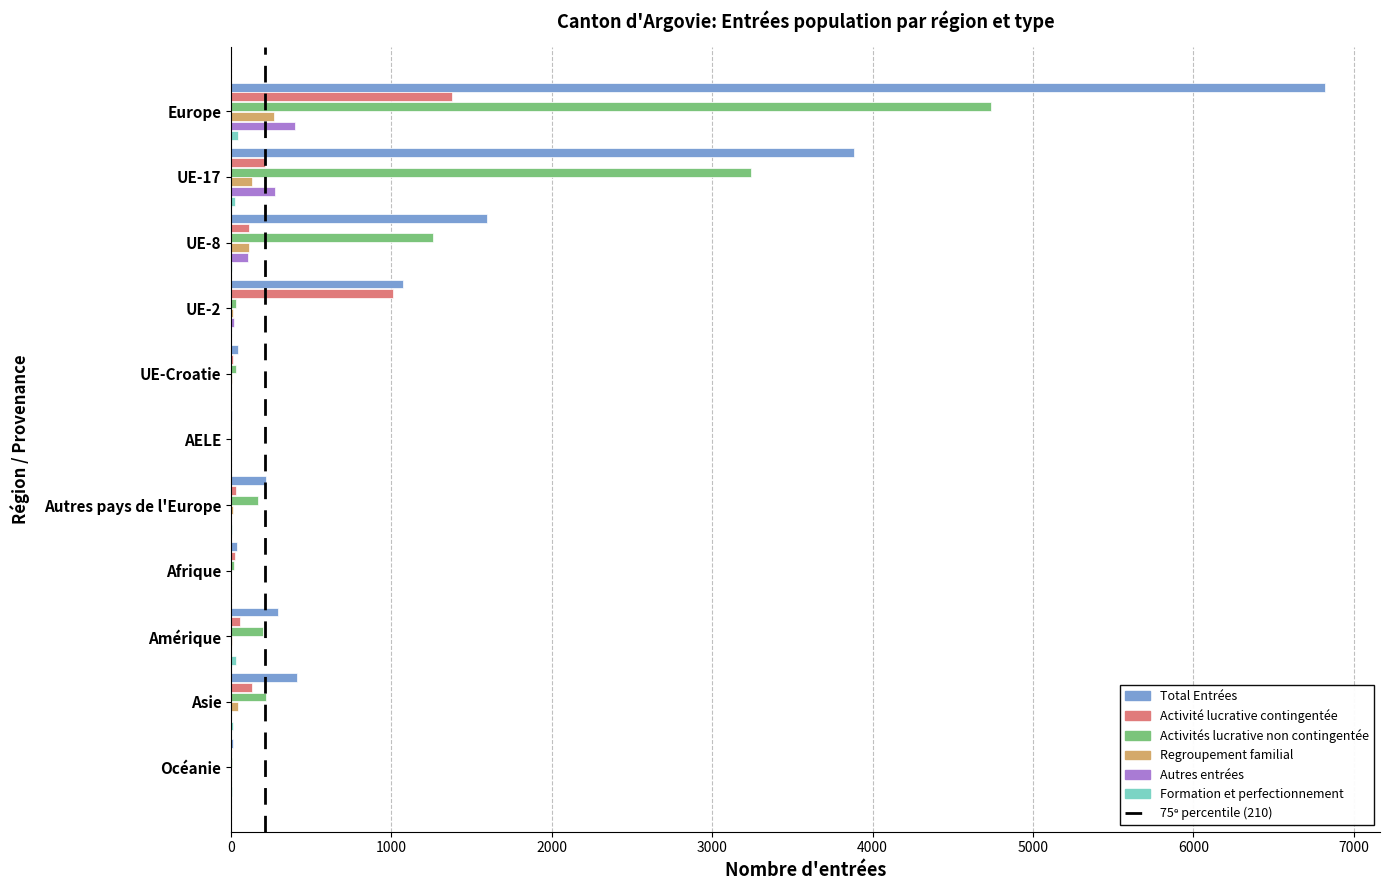

At which category is the sum across all series the highest?

Europe